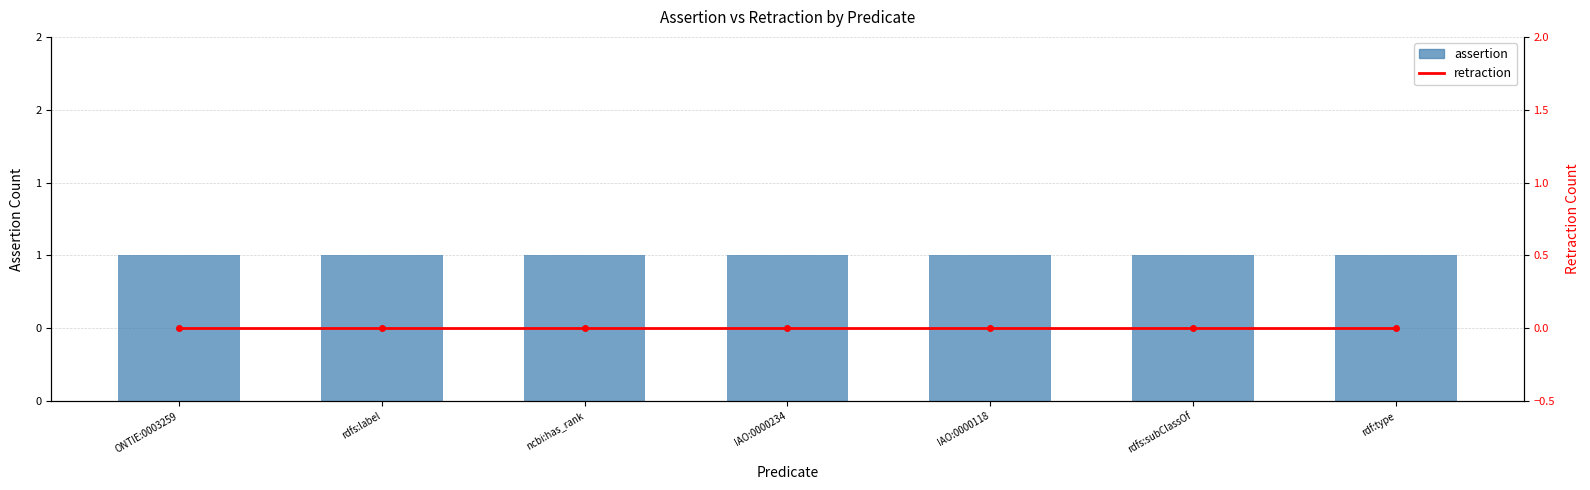

At ONTIE:0003259, list the series in order from largest to smallest.

assertion, retraction